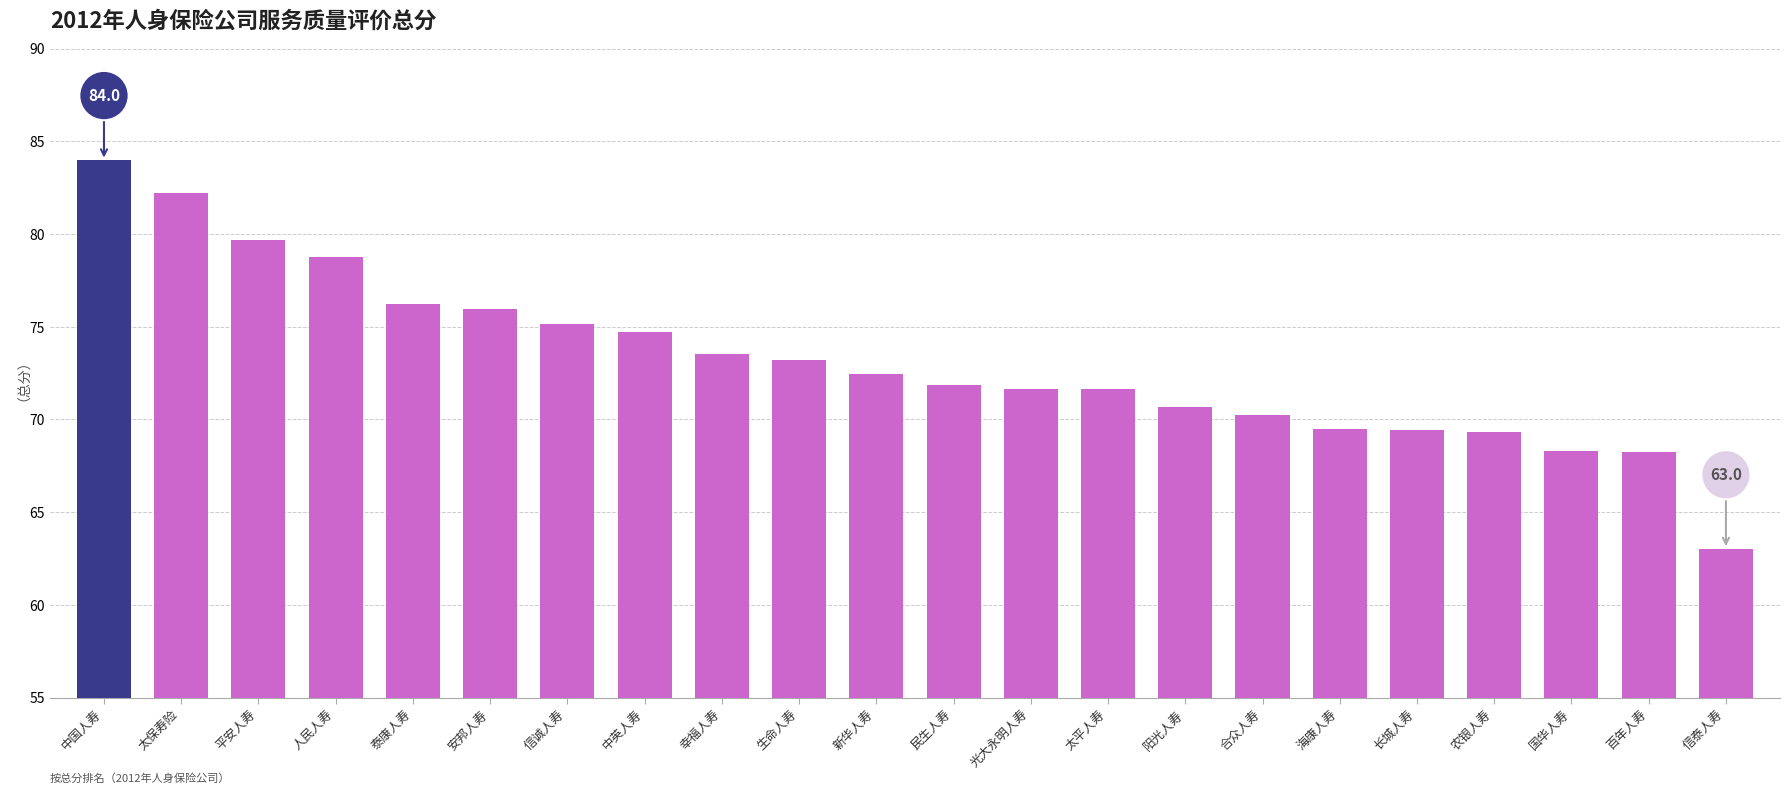

How many data points does each series have?

22